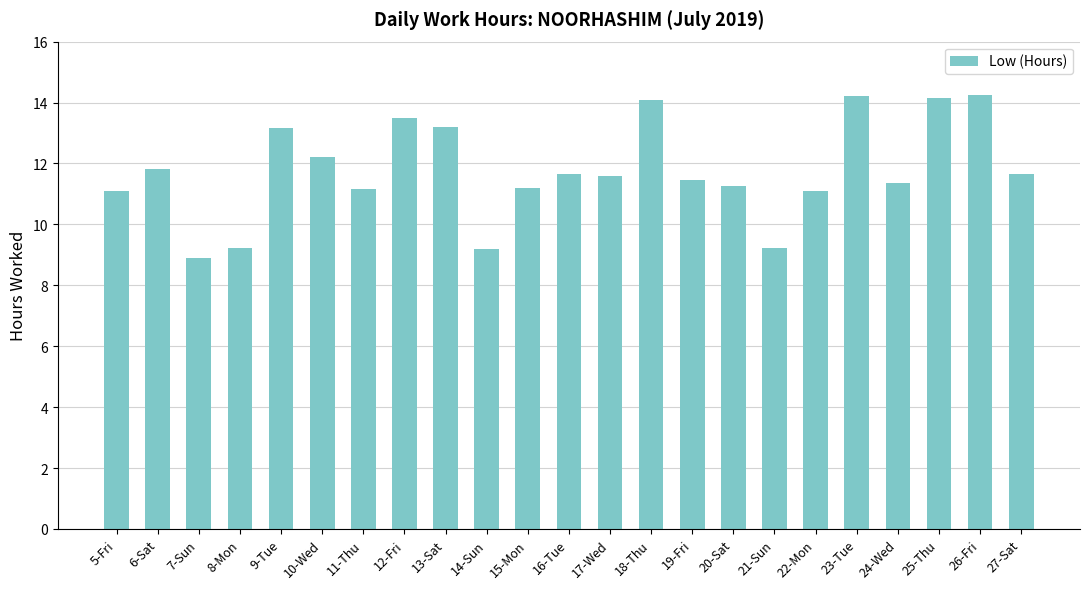

What position from the left is 7-Sun?

3